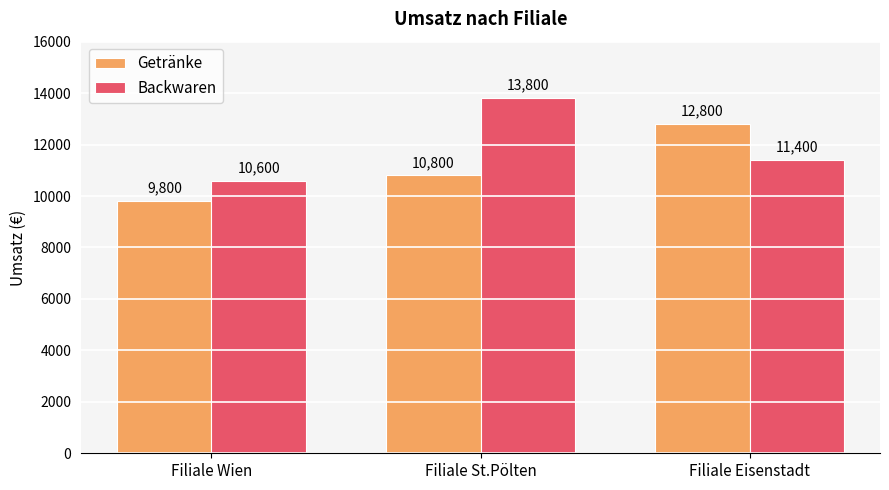

What position from the left is Filiale Eisenstadt?

3